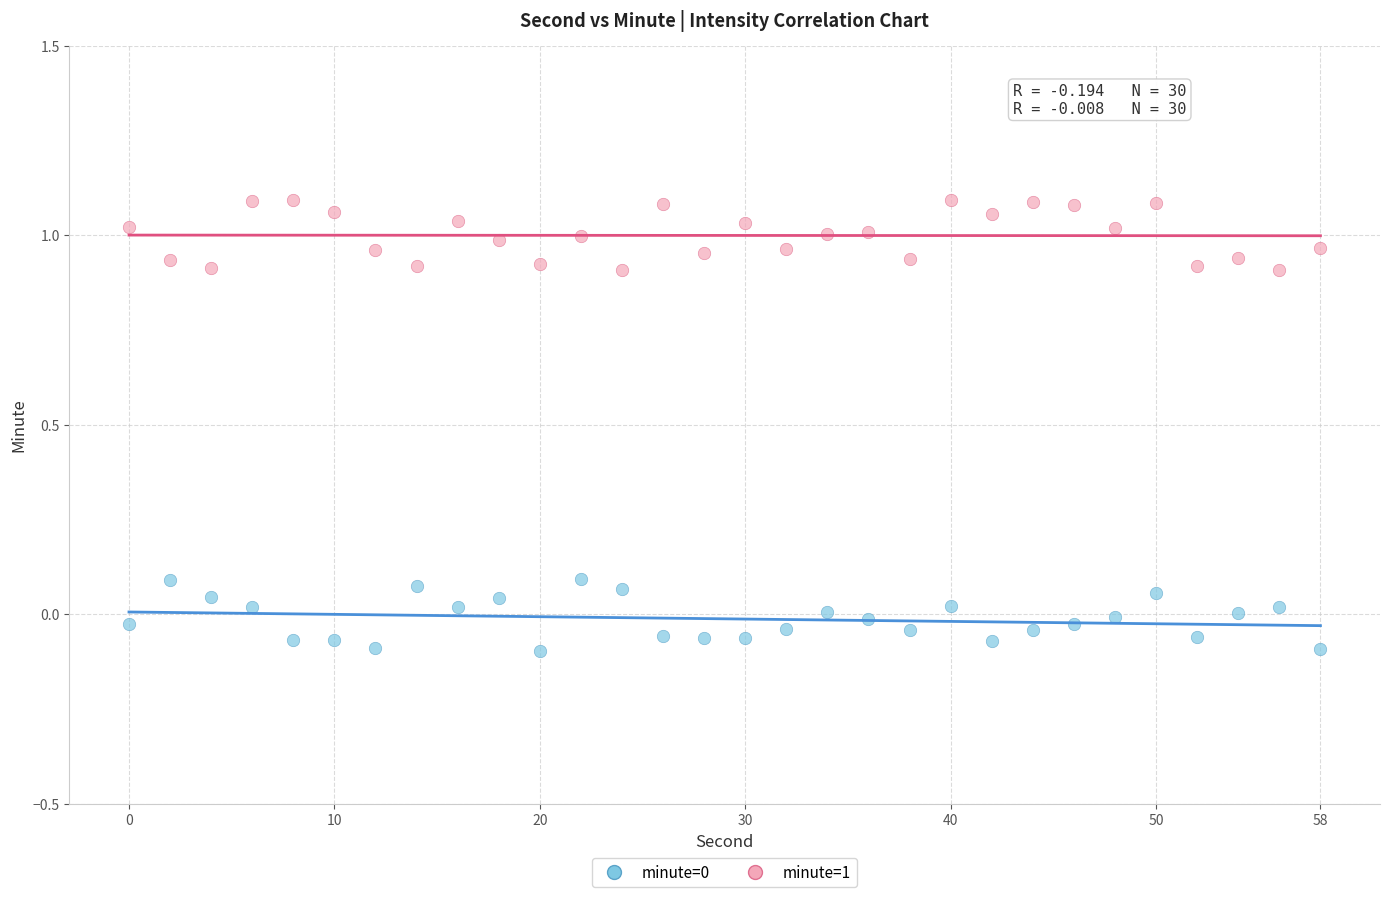

What is the X range (max minus min) for the scatter plot?

58.0